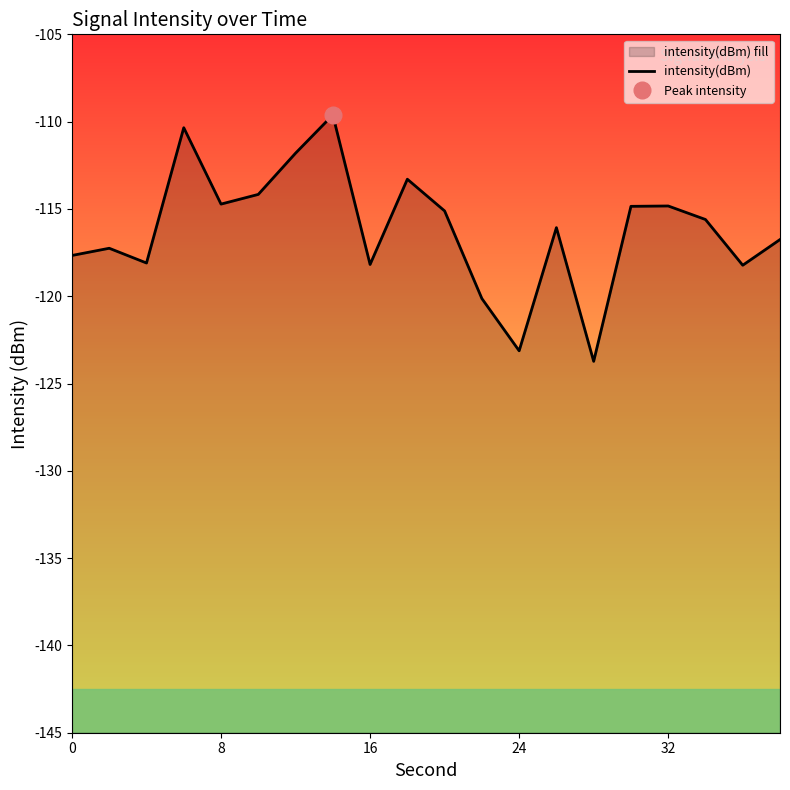

What is the difference between the maximum and minimum values?

14.1